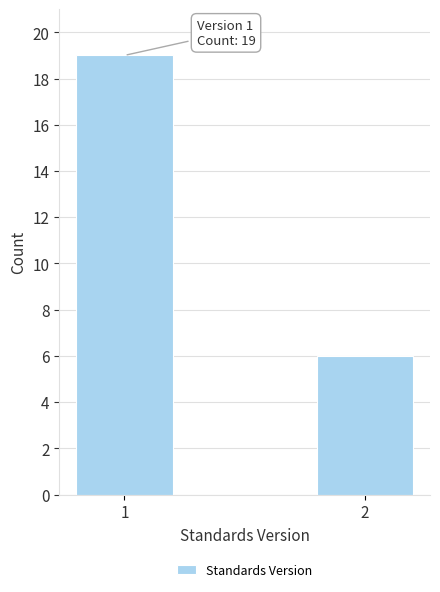

Reading right to left, extract all data points from this chart.

2=6	1=19